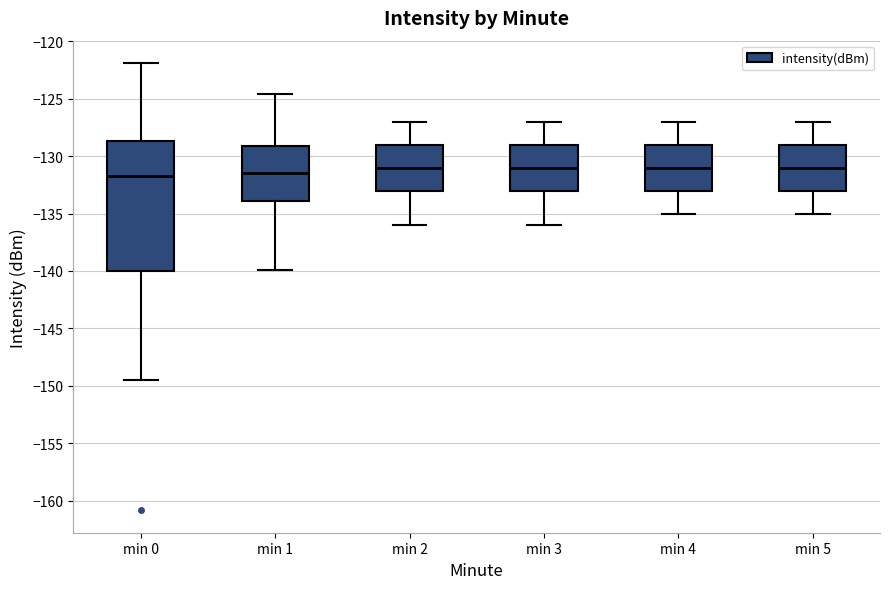

Where does the lower whisker of the box for min 3 end on the y-axis? The values are not printed on the chart, so give them approximately, as read against the axis.

-136.0